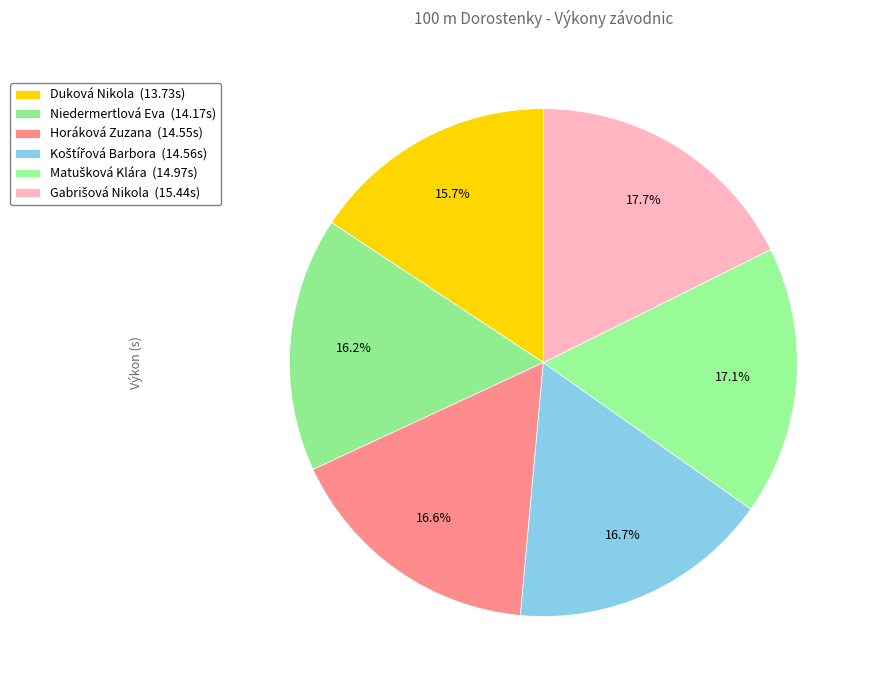

Is there any slice that represents more than half of the pie?

No